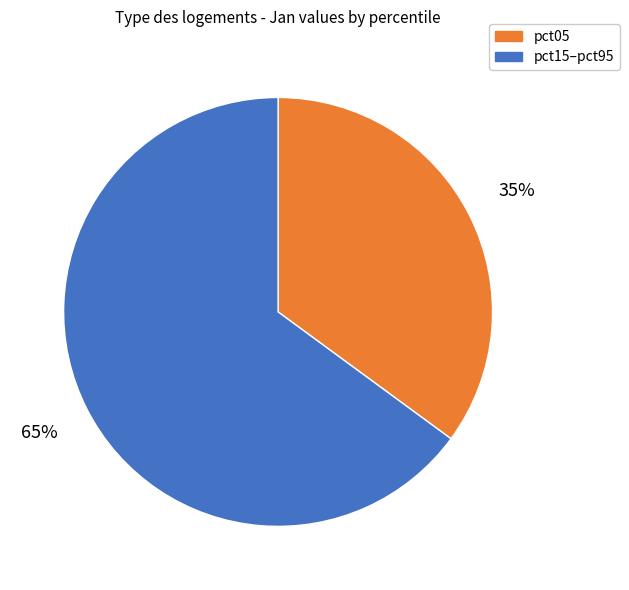

How many slices are in this pie chart?

2